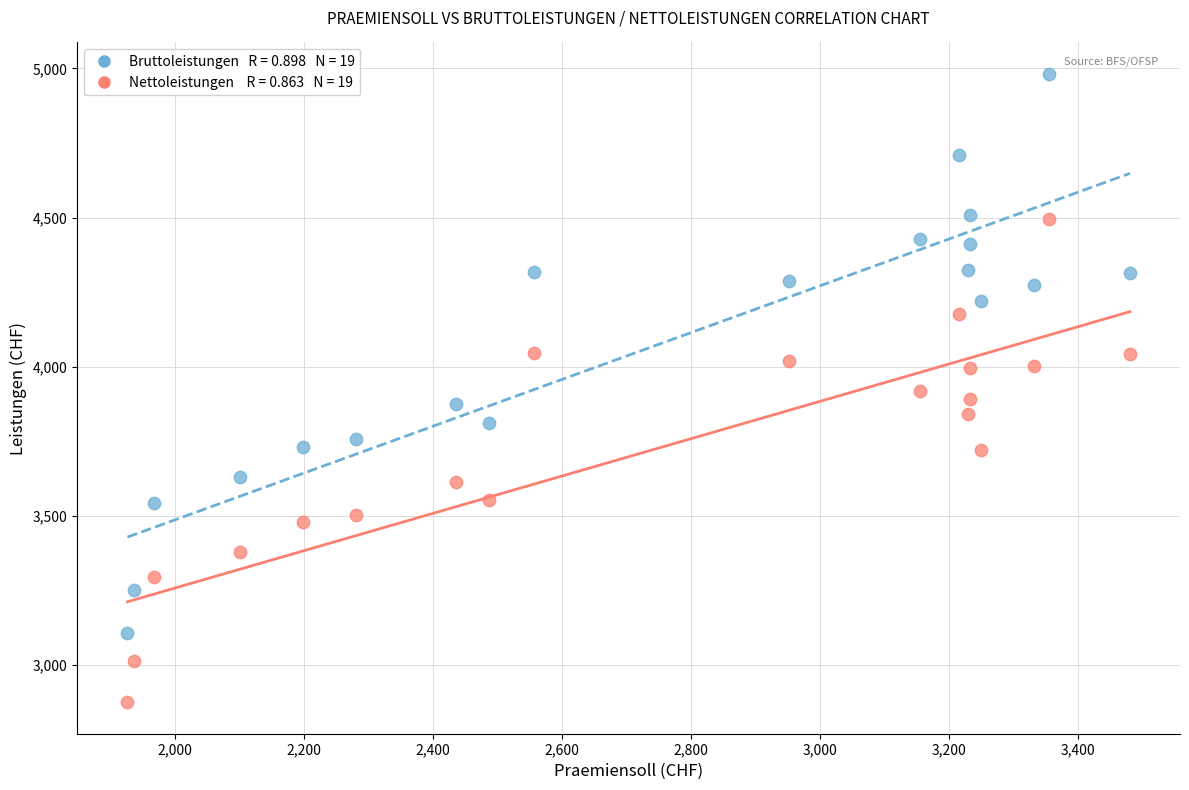

Across all data points, what is the range of X values (max minus min)?

1554.8